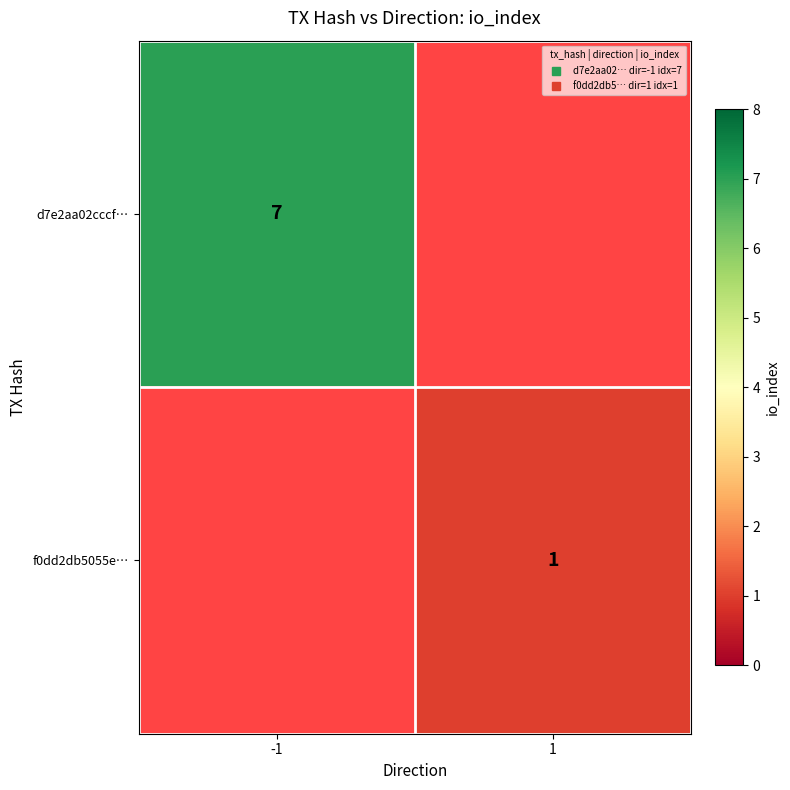

Rank the categories by d7e2aa02cccf… value from lowest to highest.

-1, 1